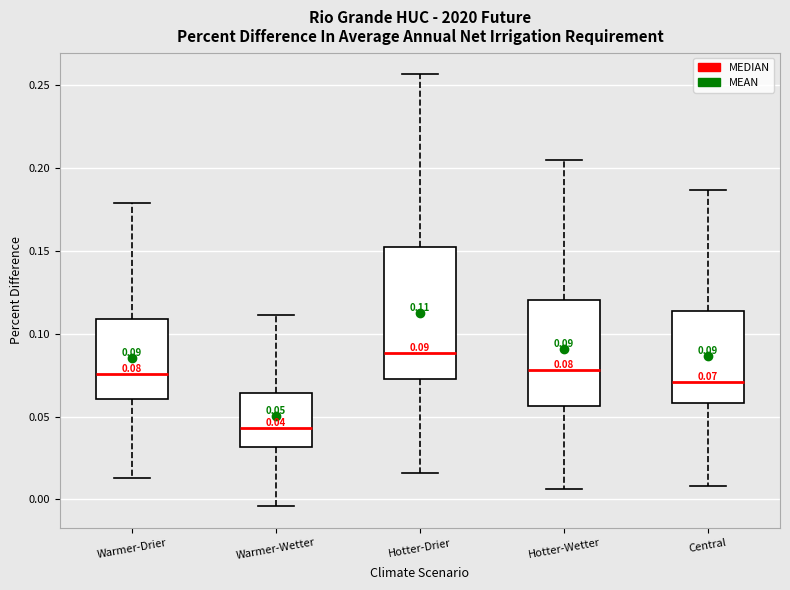

Which box's median line is the highest?

Hotter-Drier